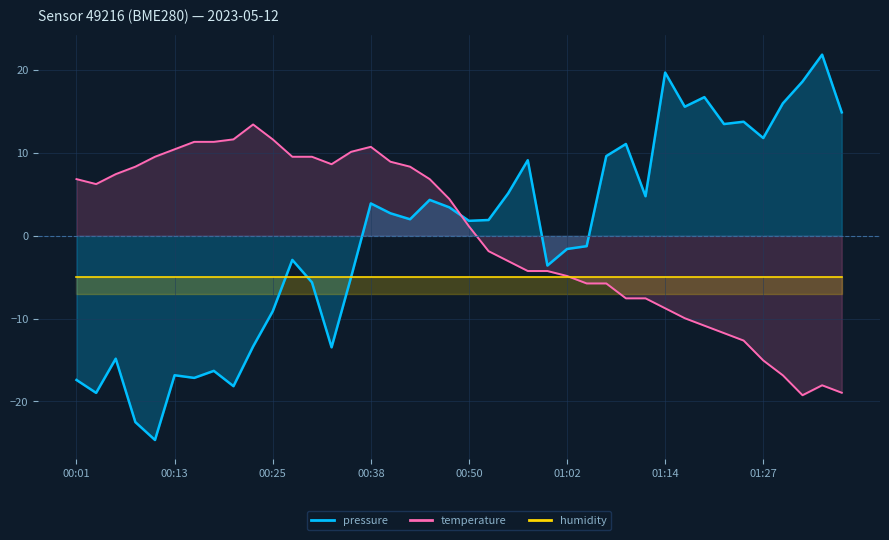

At which category is the sum across all series the highest?

00:38